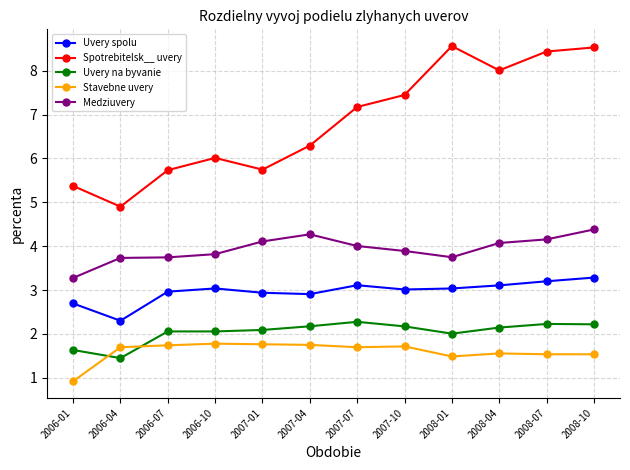

How many values in the Stavebne uvery series are below 1?

1